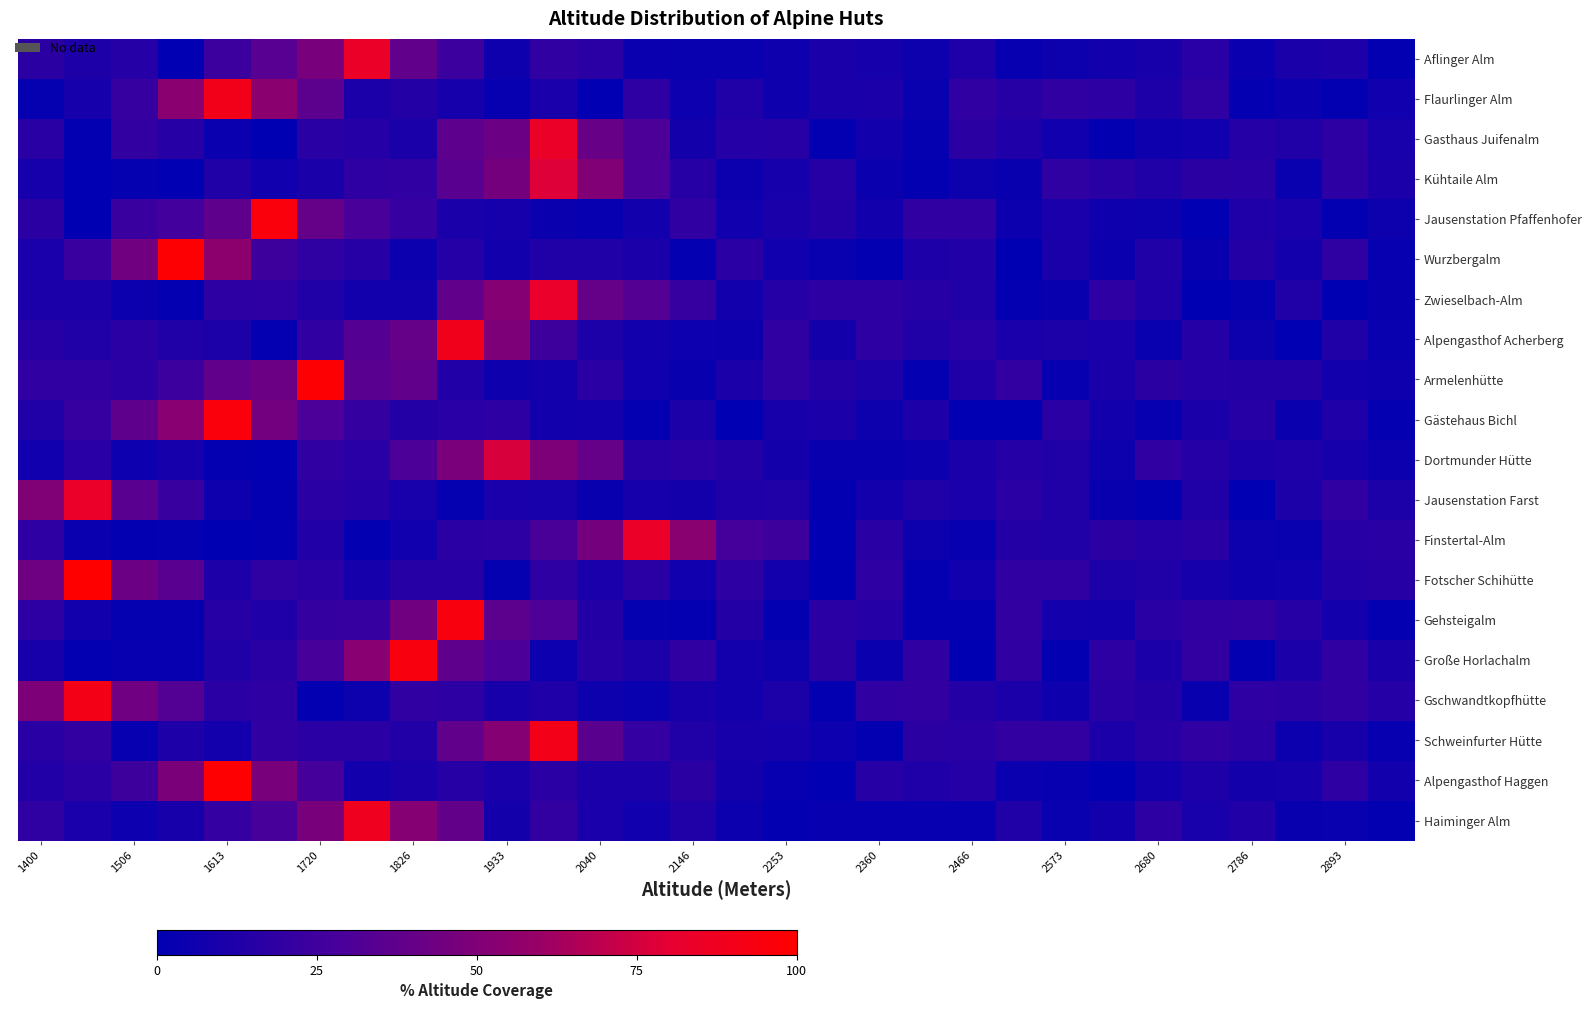

At how many categories does at least one series exceed 47?

14